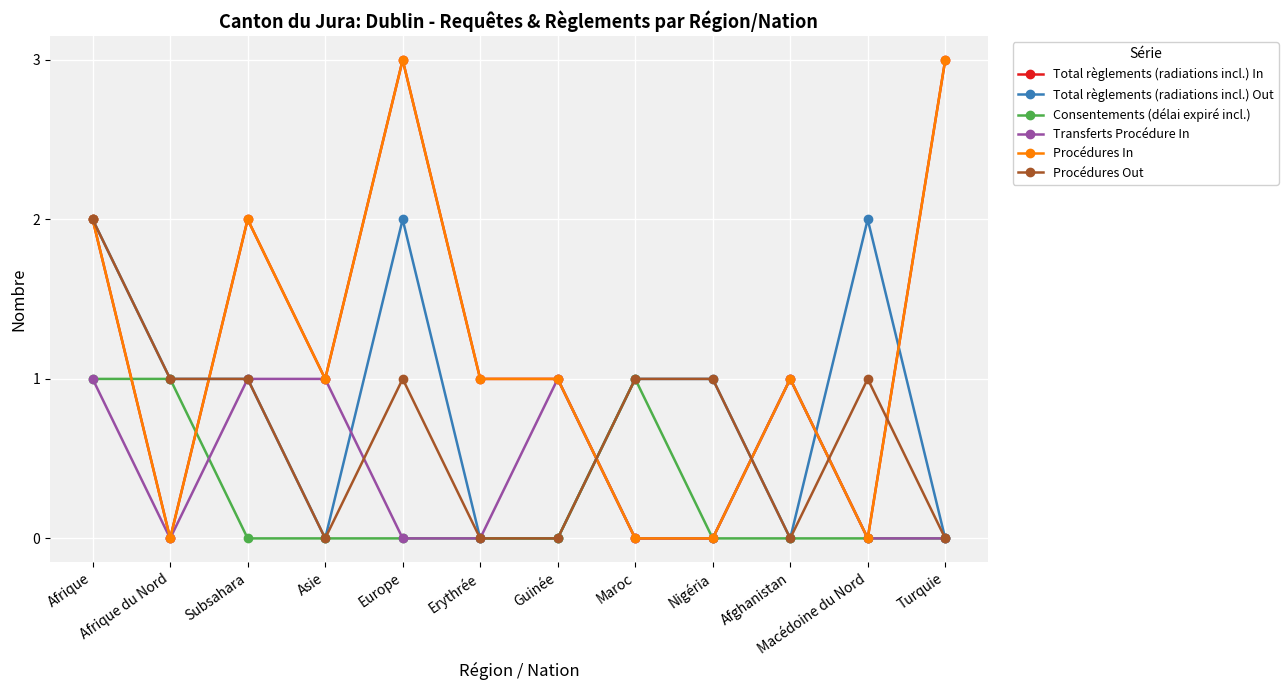

What is the total value across all series at Turquie?

6